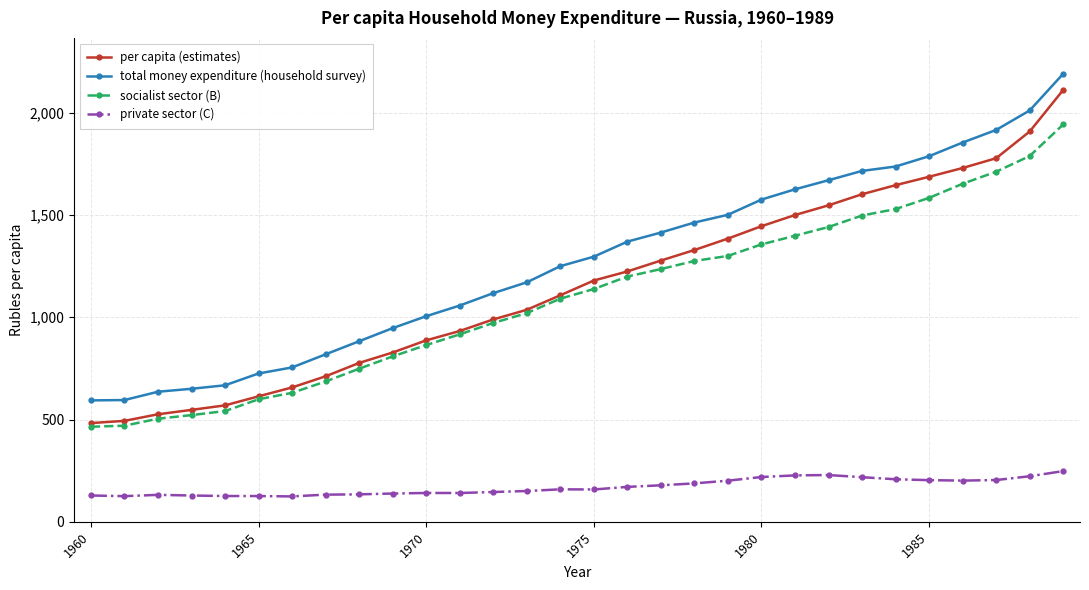

What is the value of the private sector (C) point at the 16th from the left?

158.1